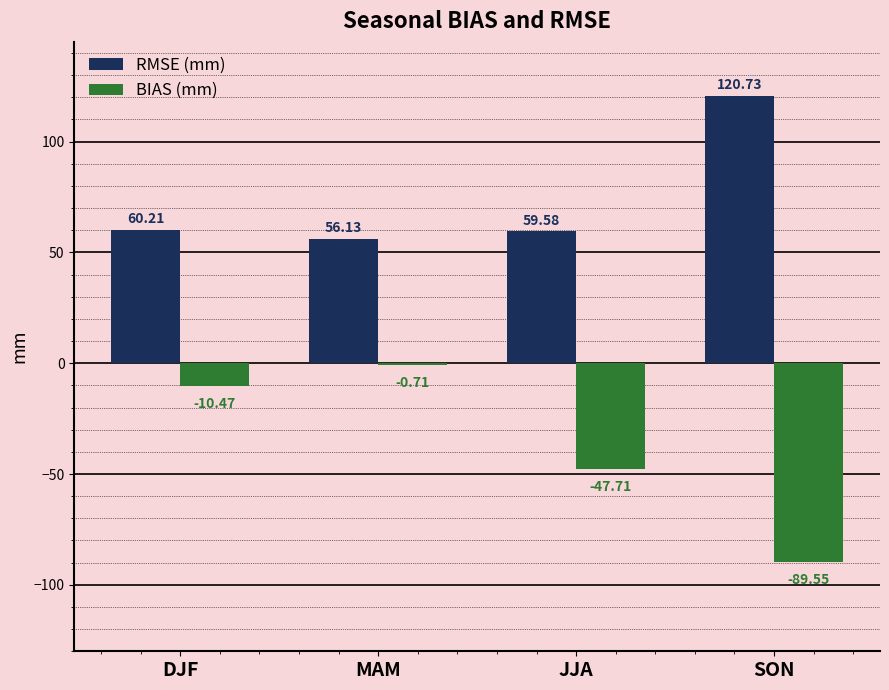

What is the sum of the RMSE (mm) values at DJF and SON?

180.9